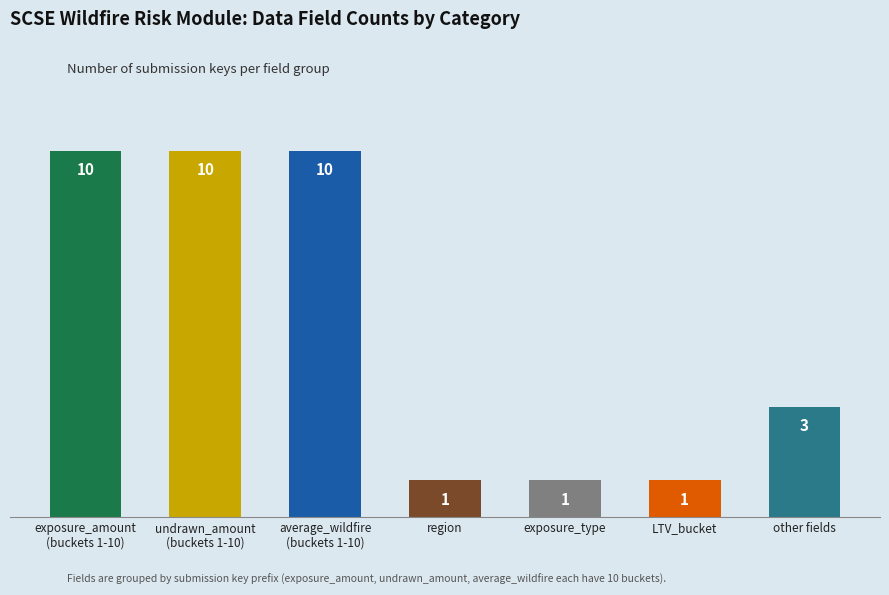

The chart shows a value of 1 at region. True or false?

True